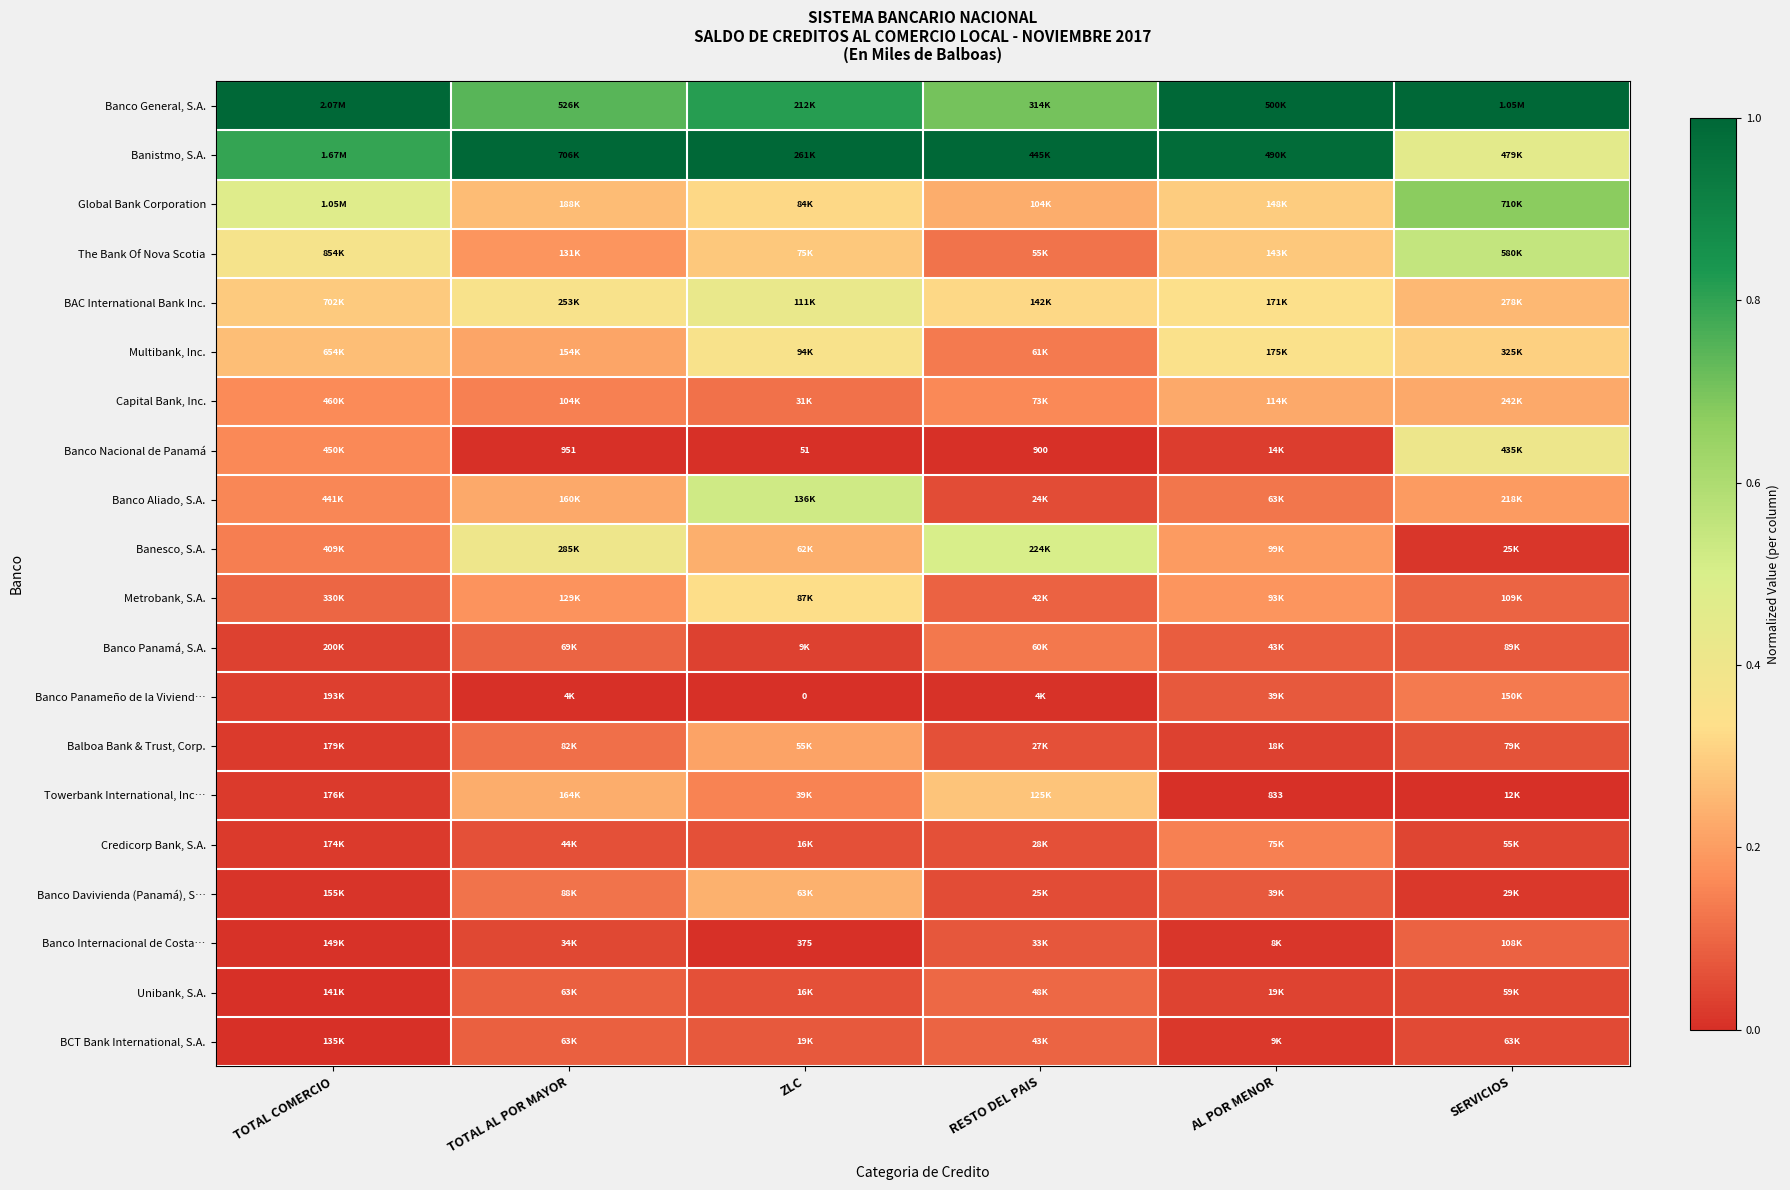

Count the number of categories in the chart.

6